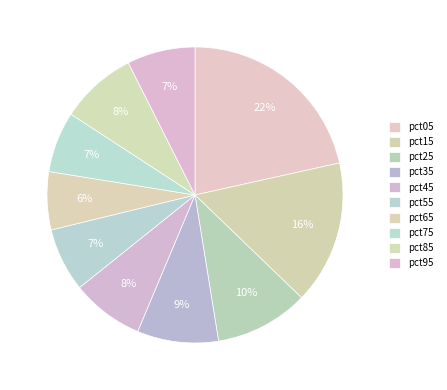

How many segments does this pie chart have?

10